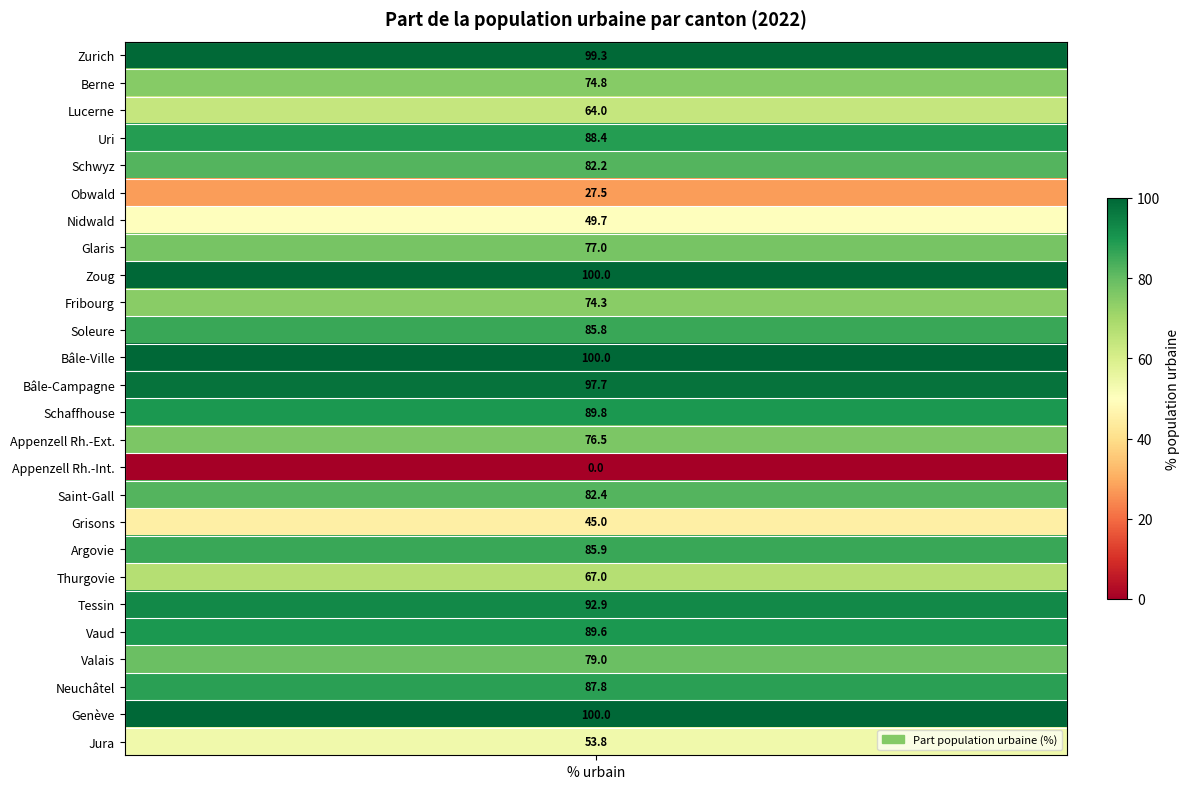

Between Thurgovie and Argovie, which is larger?

Argovie